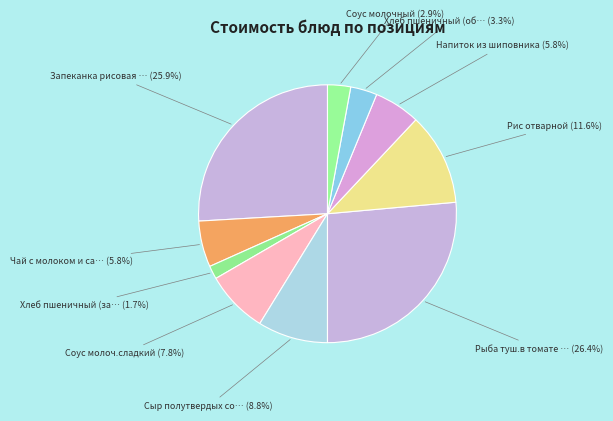

How many segments does this pie chart have?

10